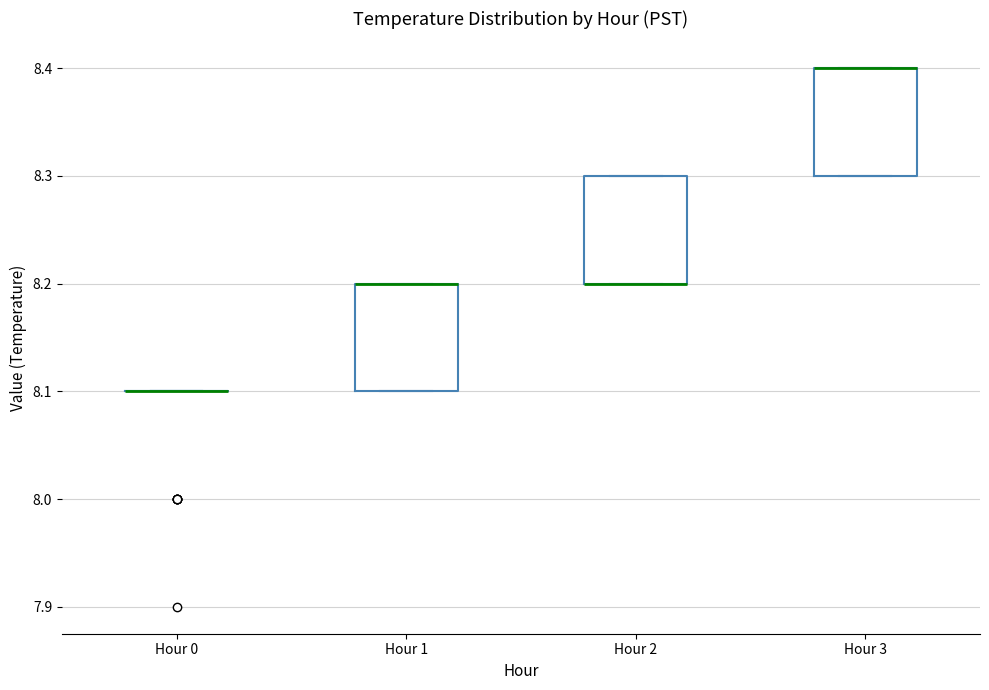

Reading left to right, transcribe this box plot: for each box, give where its median line is, the range the box spans, and where its two whiskers end, as read against the y-axis. The values are not printed on the chart, so give them approximately, as read against the axis.

Hour 0: box collapsed to a line at 8.1, whiskers 8.1 to 8.1
Hour 1: median 8.2 (drawn on the box's upper edge), box 8.1 to 8.2, whiskers 8.1 to 8.2
Hour 2: median 8.2 (drawn on the box's lower edge), box 8.2 to 8.3, whiskers 8.2 to 8.3
Hour 3: median 8.4 (drawn on the box's upper edge), box 8.3 to 8.4, whiskers 8.3 to 8.4